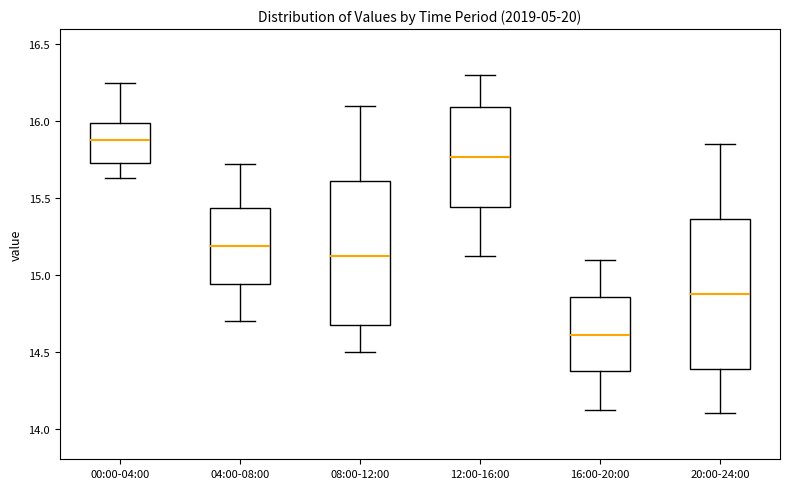

Reading left to right, read every box against the y-axis: the position of its median line, the range the box covers, and the ends of its whiskers. The values are not printed on the chart, so give them approximately, as read against the axis.

00:00-04:00: median 15.90, box 15.75 to 16.00, whiskers 15.65 to 16.25
04:00-08:00: median 15.20, box 14.95 to 15.45, whiskers 14.70 to 15.70
08:00-12:00: median 15.15, box 14.65 to 15.60, whiskers 14.50 to 16.10
12:00-16:00: median 15.75, box 15.45 to 16.10, whiskers 15.10 to 16.30
16:00-20:00: median 14.60, box 14.35 to 14.85, whiskers 14.10 to 15.10
20:00-24:00: median 14.90, box 14.40 to 15.35, whiskers 14.10 to 15.85